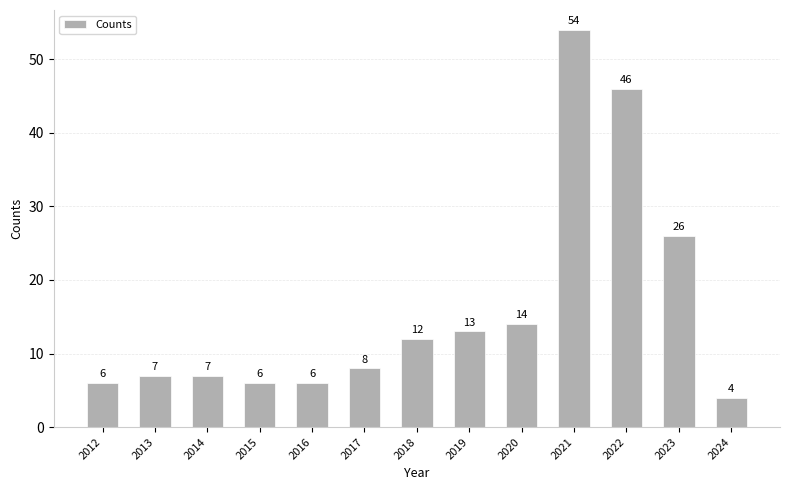

How many series are shown in this chart?

1